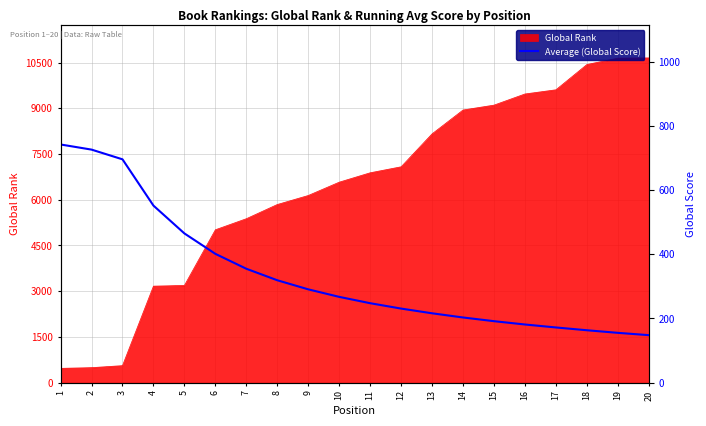

What is the maximum value for Global Rank?

10651